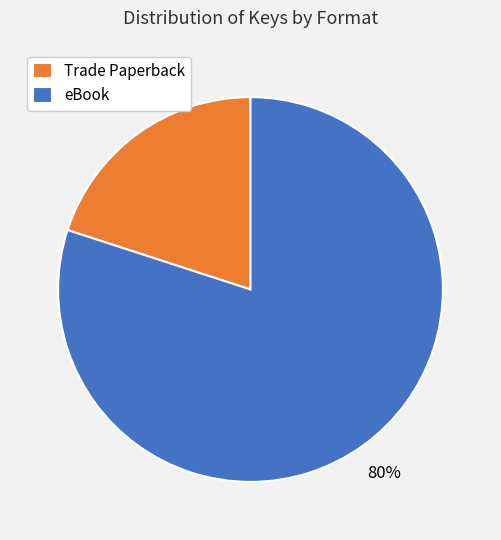

How many segments does this pie chart have?

2